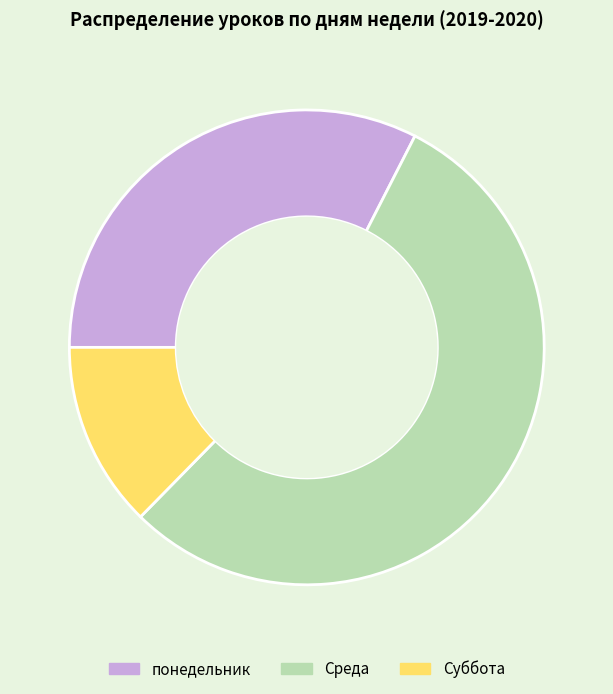

How many slices are in this pie chart?

3